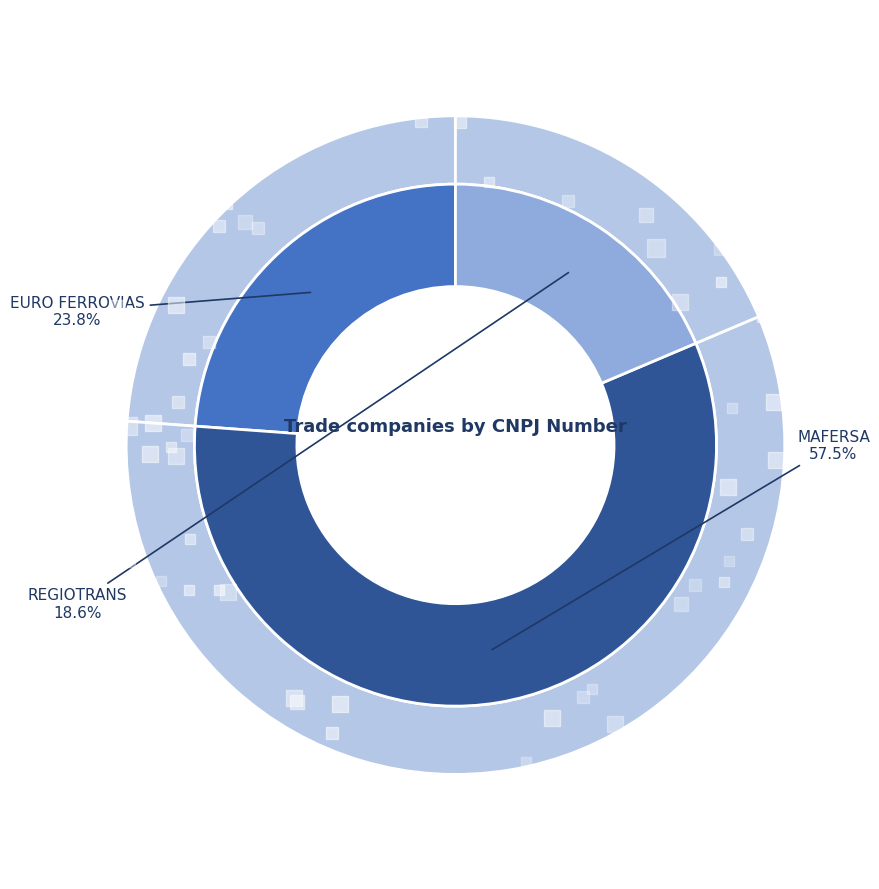

How many segments does this pie chart have?

3